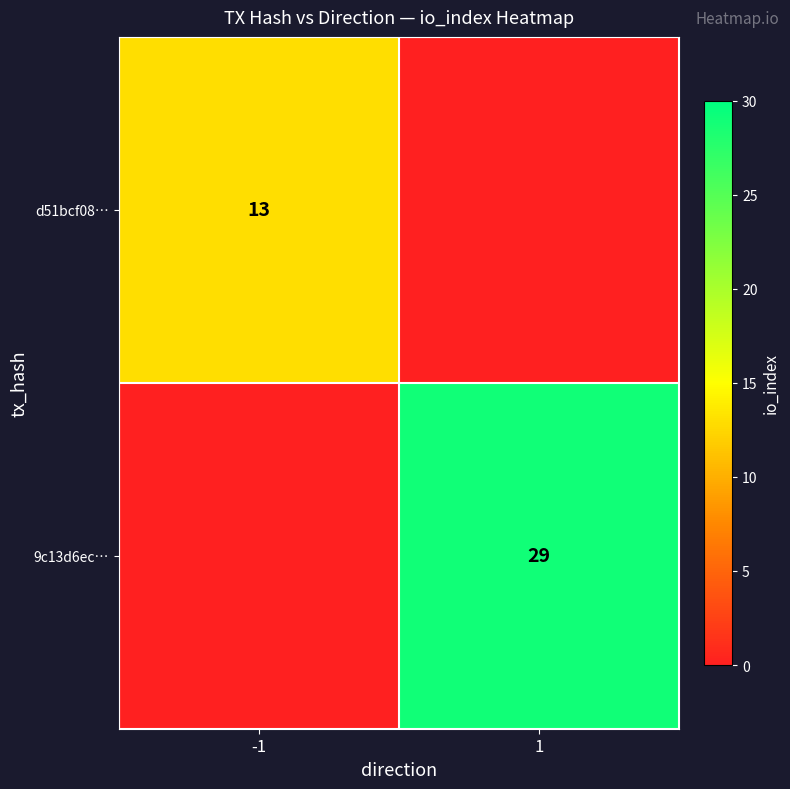

Is it true that d51bcf08… equals 22 at -1?

False